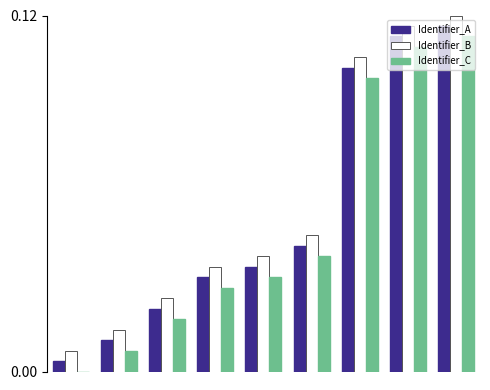

What is the sum of all Identifier_A values?

0.5